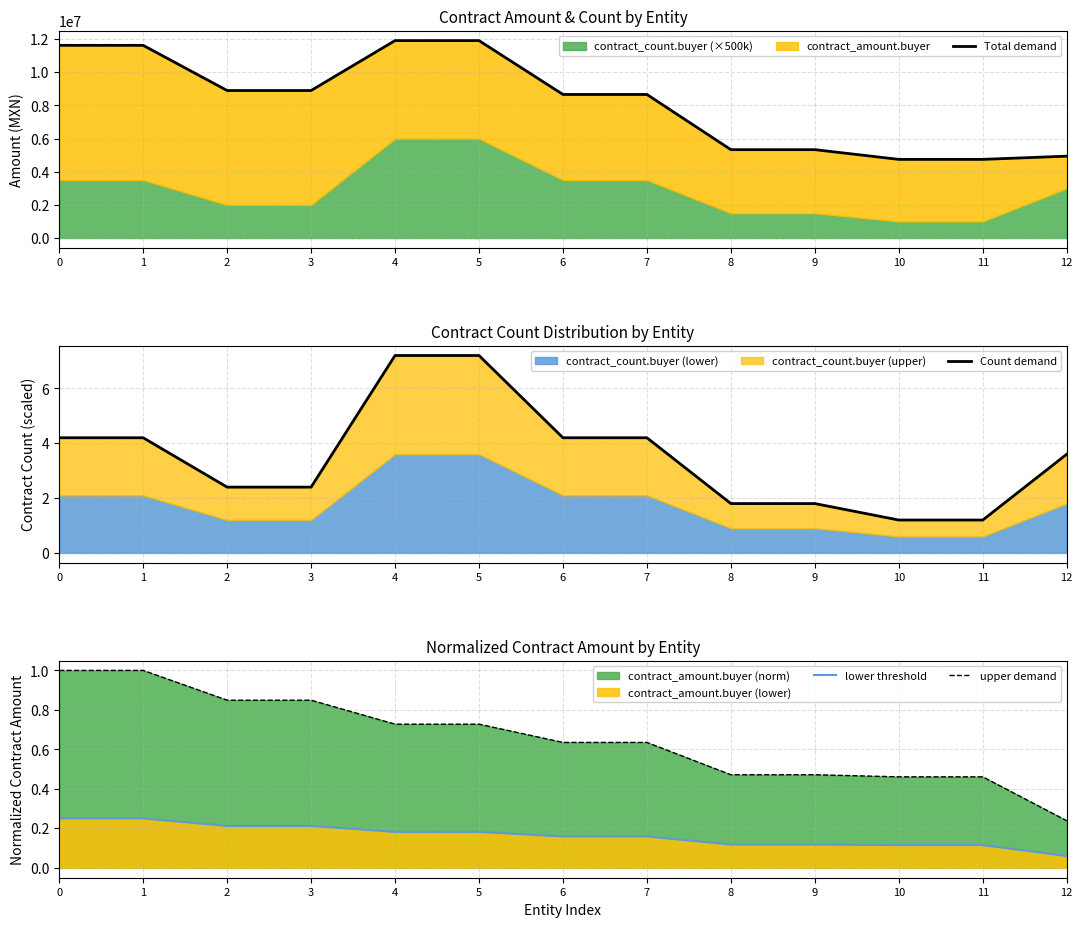

Reading left to right, list all the values displayed in this chart.

Total demand: 11627032.9	11627032.9	8901030.9	8901030.9	11914155.3	11914155.3	8662706.6	8662706.6	5332510.5	5332510.5	4746271.8	4746271.8	4939671.8
Count demand: 4.2	4.2	2.4	2.4	7.2	7.2	4.2	4.2	1.8	1.8	1.2	1.2	3.6
lower threshold: 0.2	0.2	0.2	0.2	0.2	0.2	0.2	0.2	0.1	0.1	0.1	0.1	0.1
upper demand: 1.0	1.0	0.8	0.8	0.7	0.7	0.6	0.6	0.5	0.5	0.5	0.5	0.2